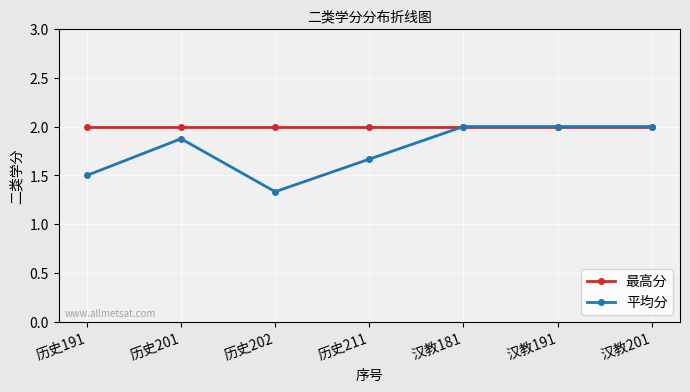

The value of 平均分 at 汉教181 is 2.0. True or false?

True